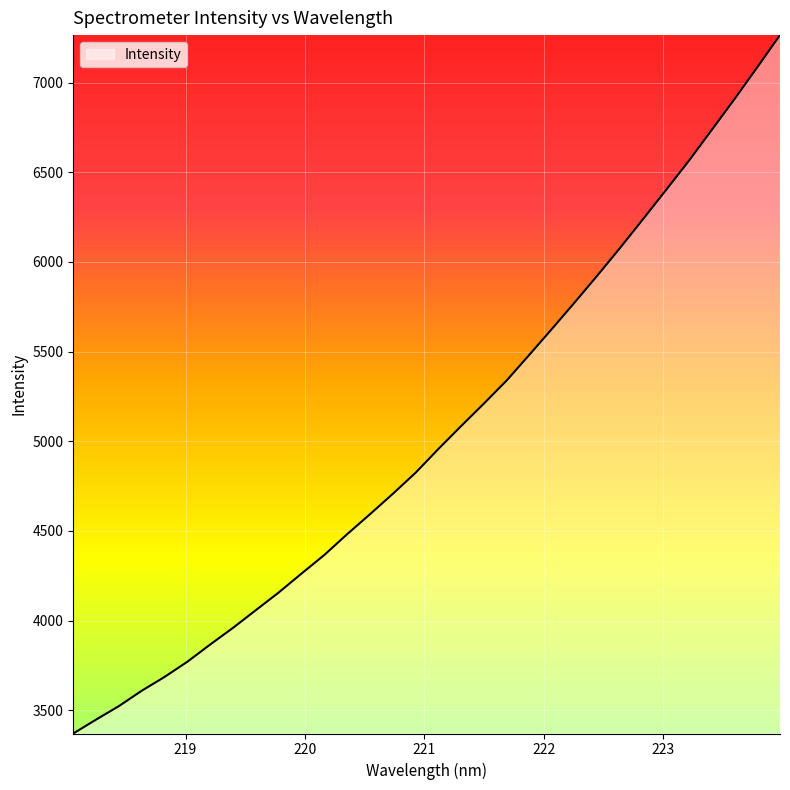

What is the difference between the maximum and minimum values?

3894.8